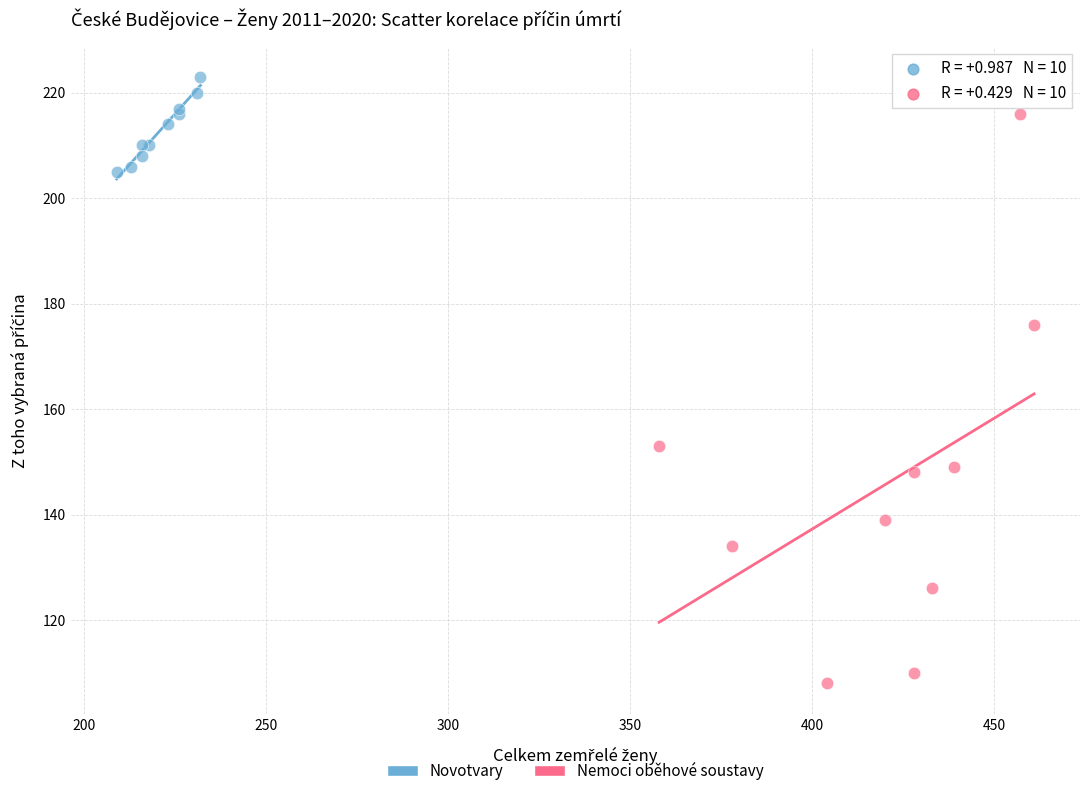

Which series has the widest spread of Y values?

Nemoci oběhové soustavy